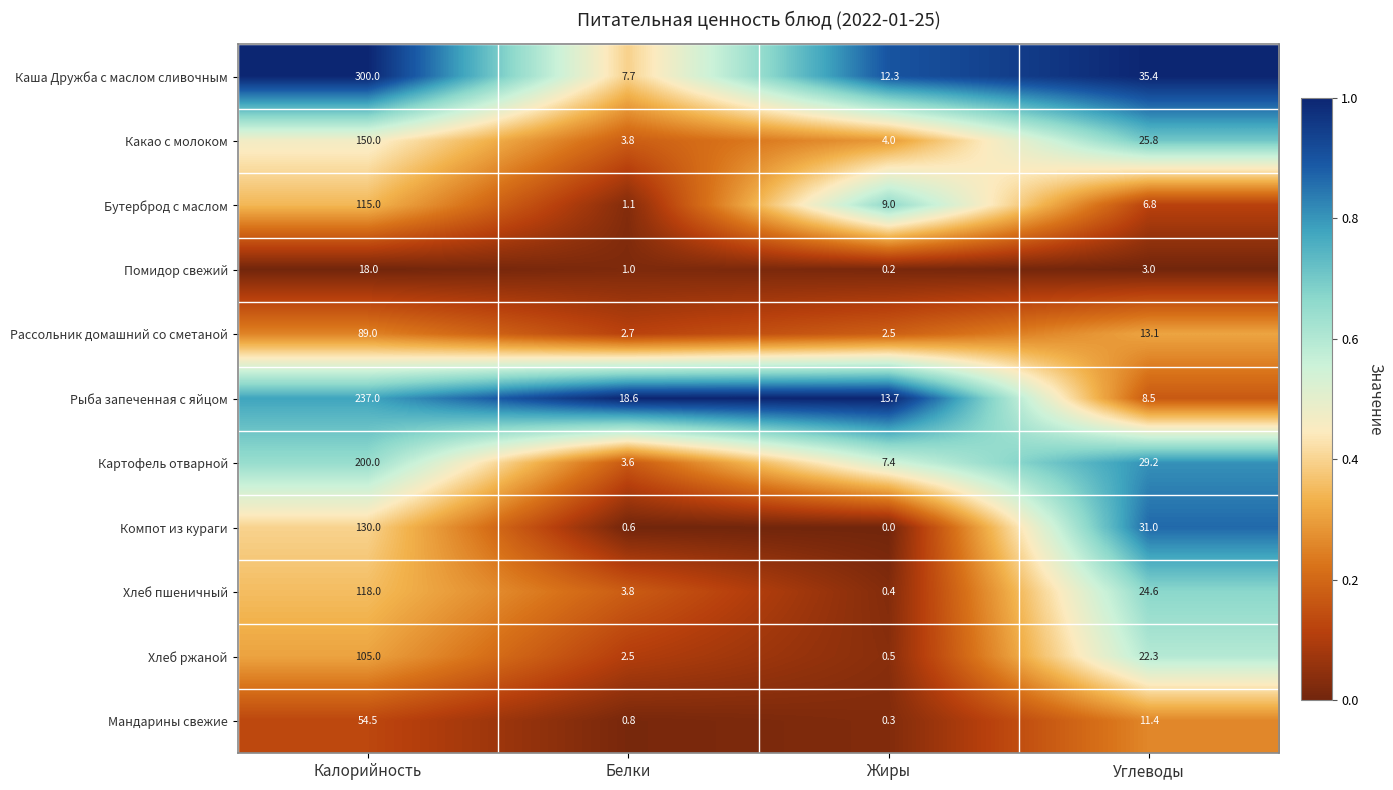

What is the sum of the Мандарины свежие values at Жиры and Белки?

1.1